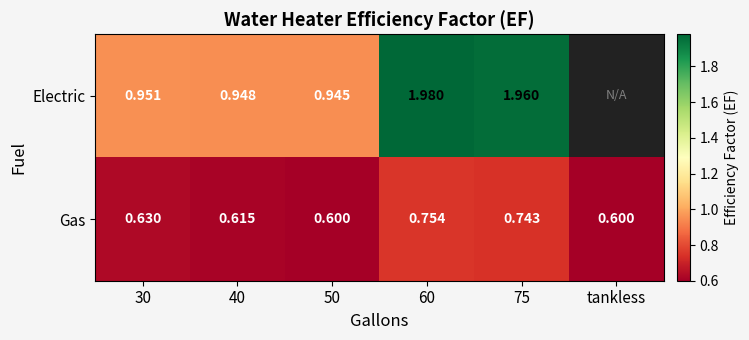

What is the difference between the highest and lowest values at 40?

0.3